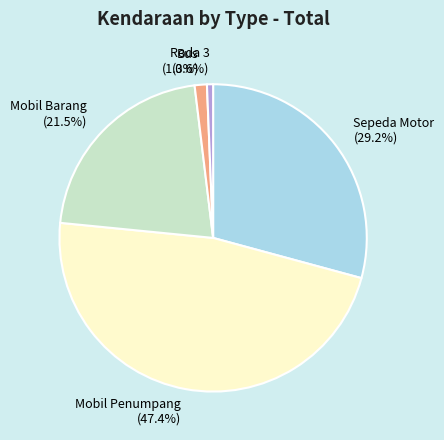

How much of the chart is everything except Mobil Barang?

78.5%